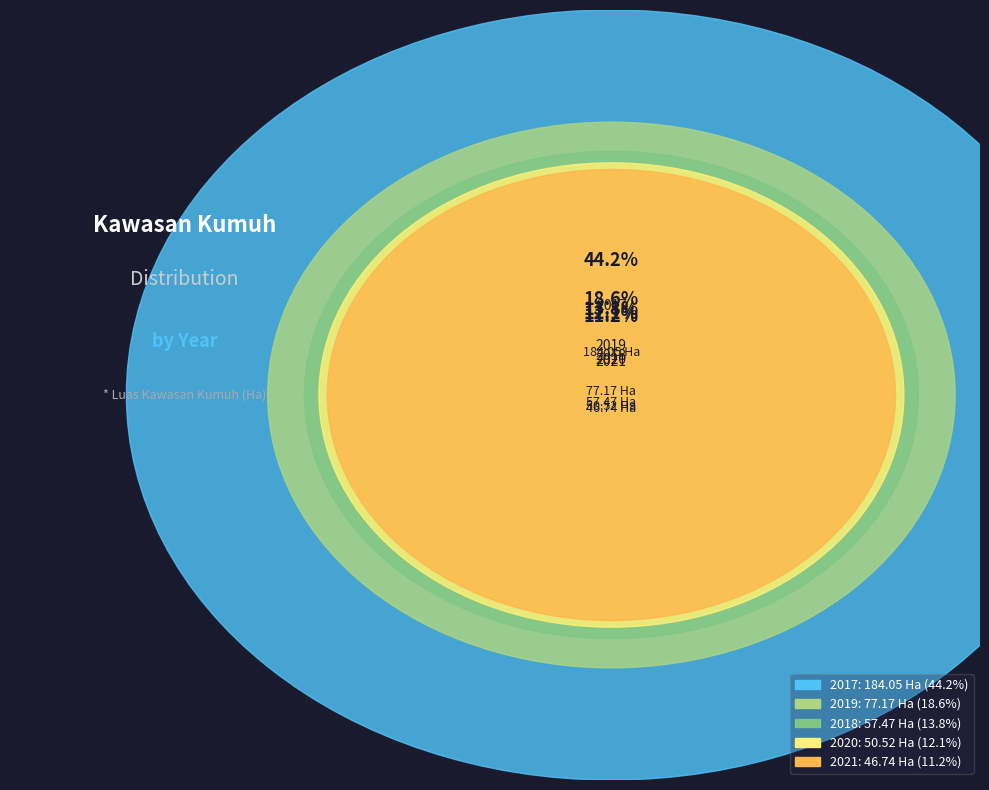

To the nearest percent, what percentage of the pie is 2021?

11%